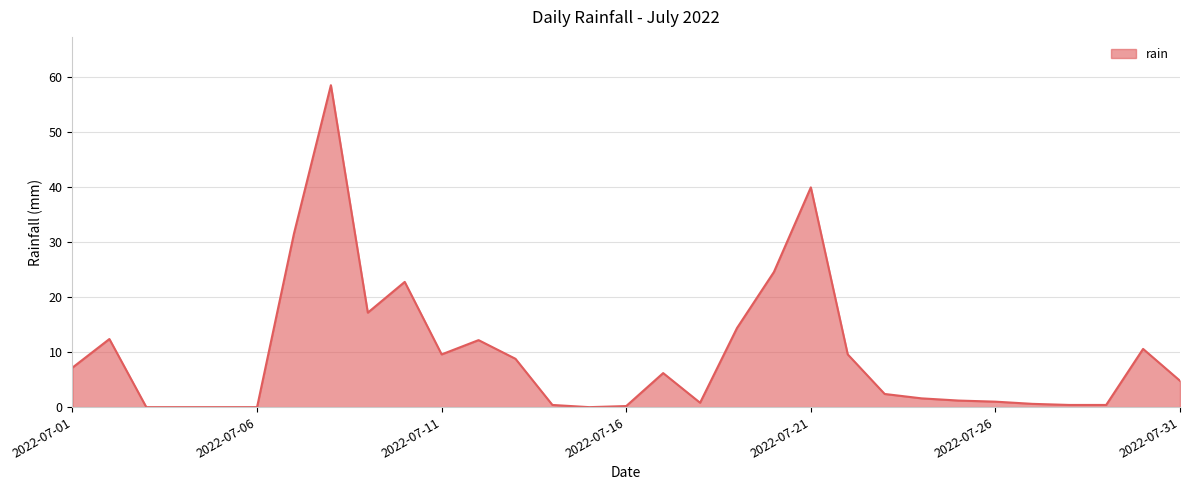

What is the difference between the maximum and minimum values?

58.6